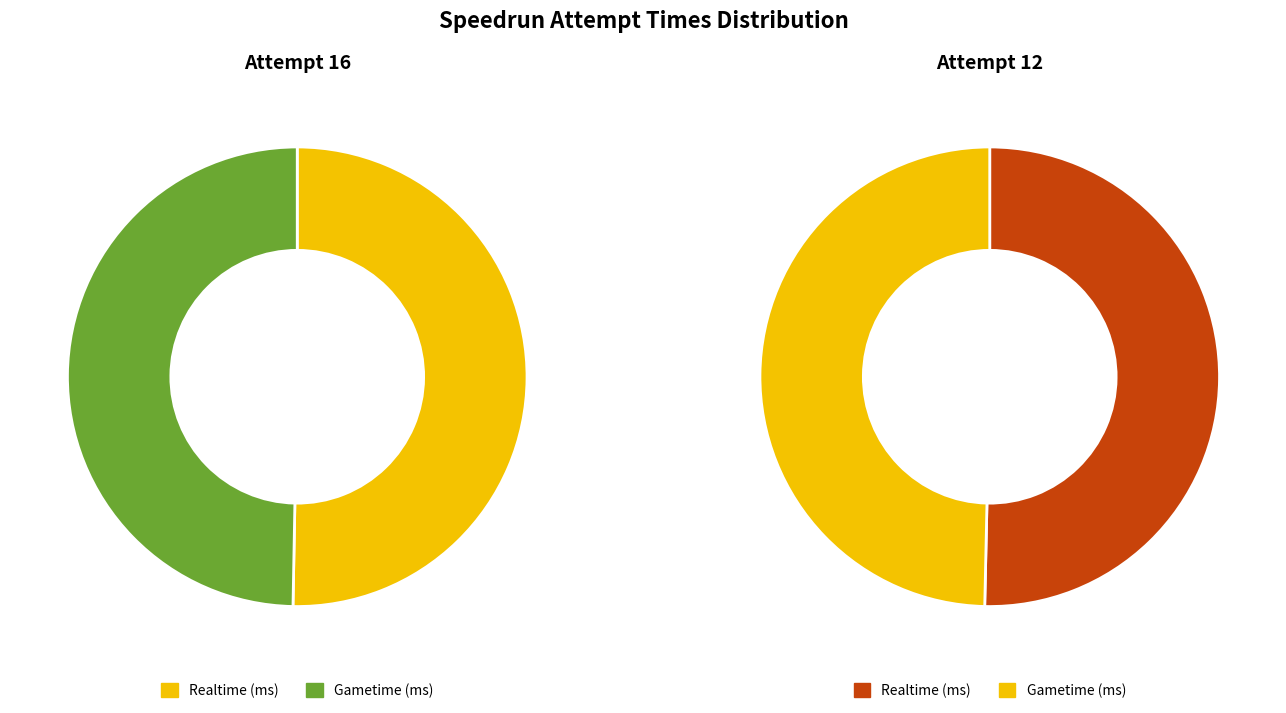

Which category has the smallest portion of the pie?

Gametime (ms)